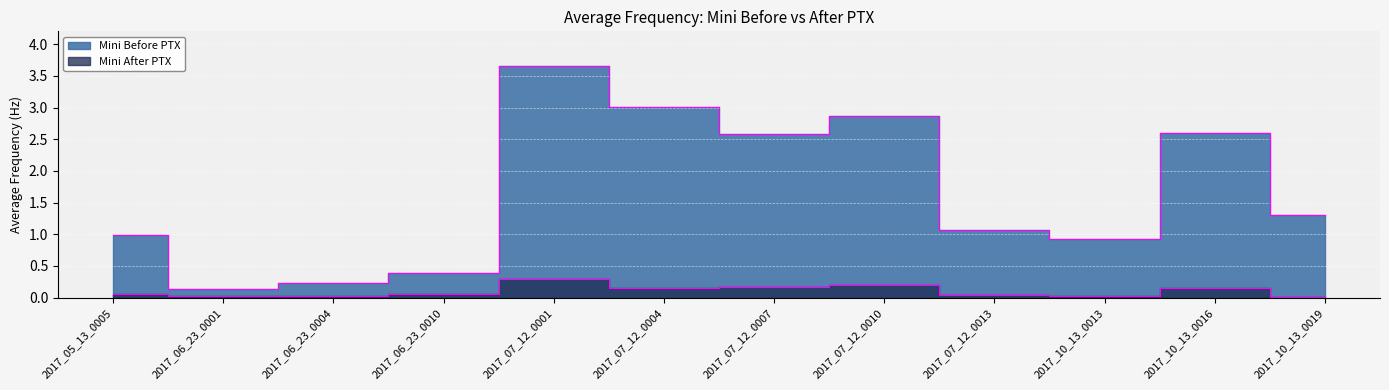

What is the difference between the Mini Before PTX values at 2017_06_23_0010 and 2017_07_12_0010?

2.5